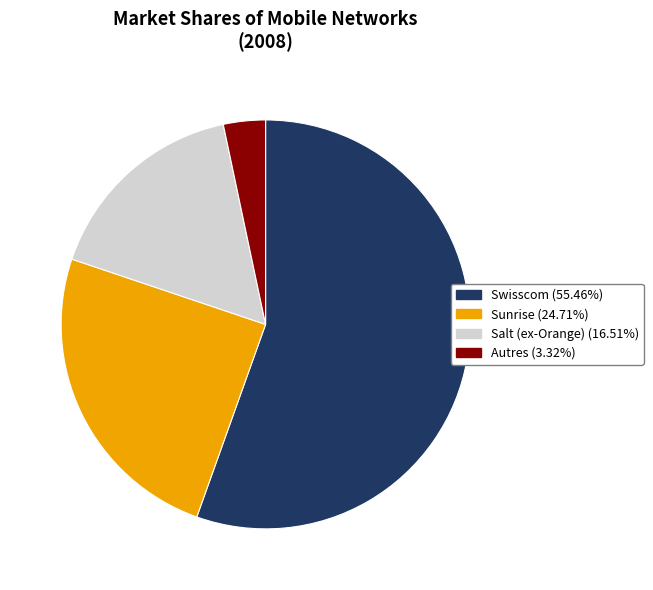

True or false: Swisscom accounts for 55% of the total.

True